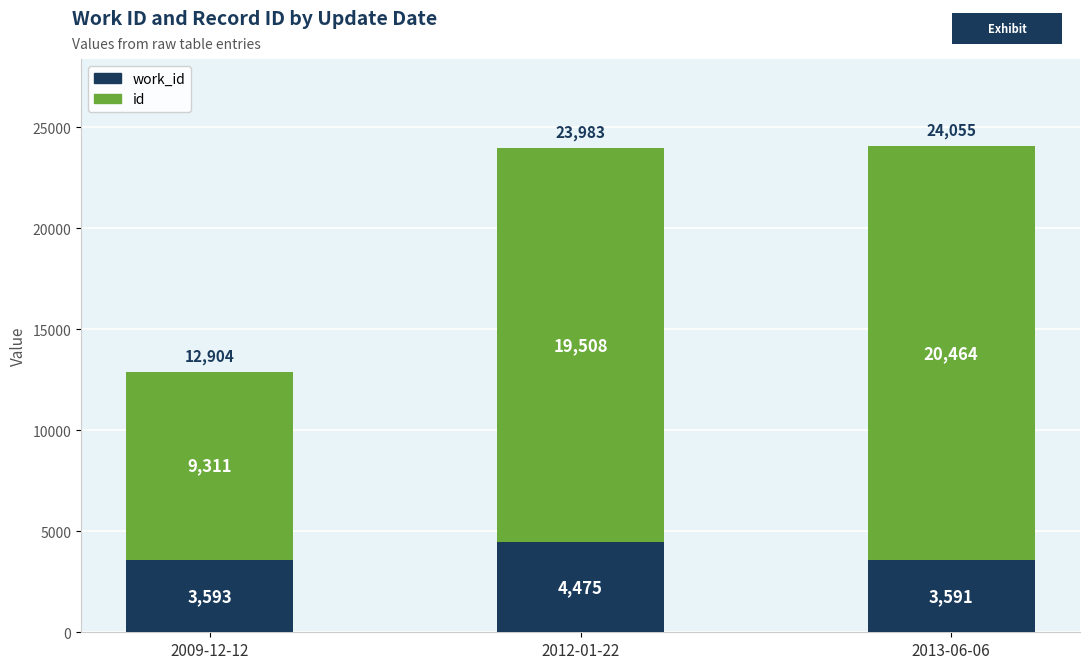

Are the bars horizontal?

No